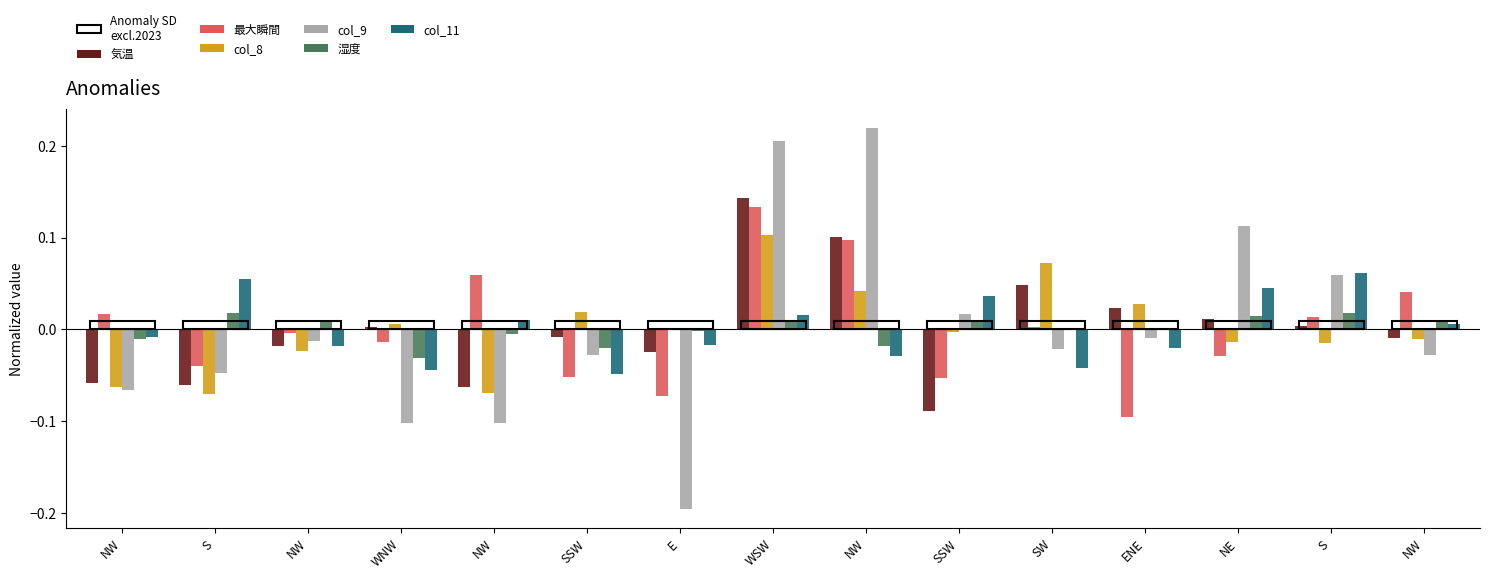

At how many categories does at least one series exceed 0?

14